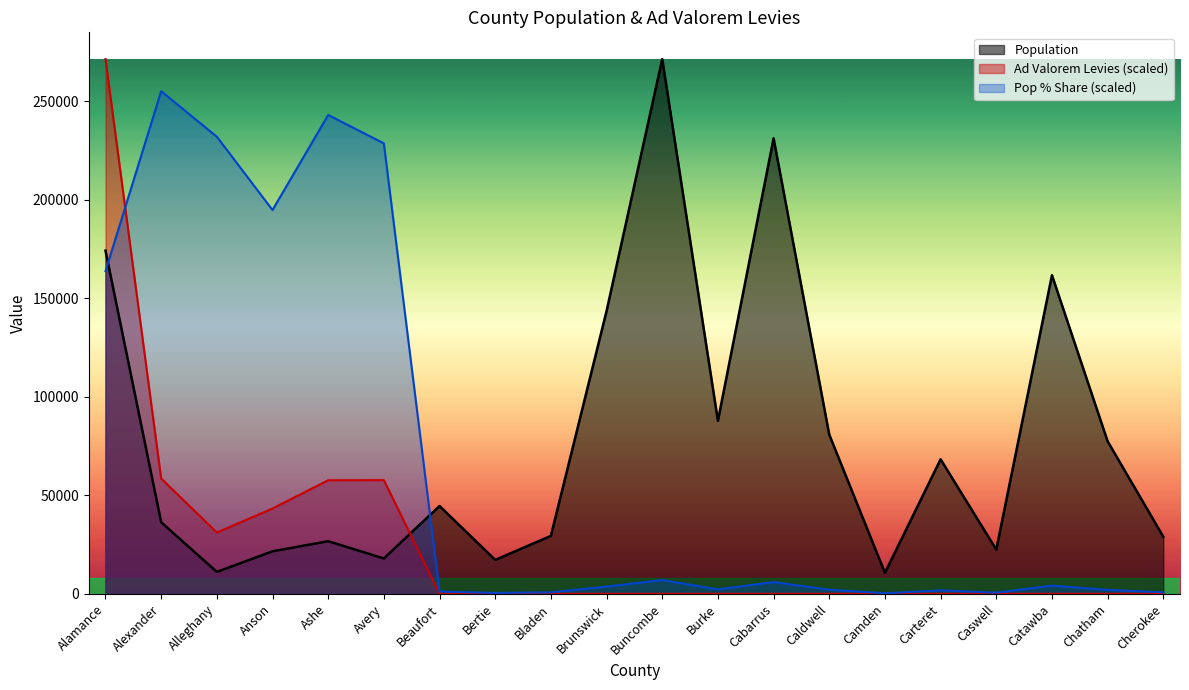

What is the difference between the second highest and second lowest values in the Population series?

220110.0